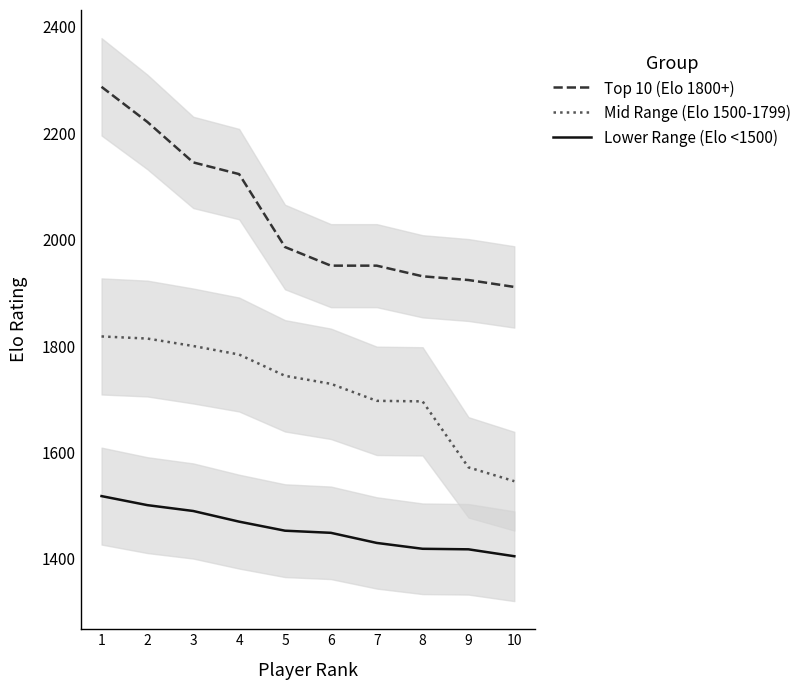

Which series has the largest total across all categories?

Top 10 (Elo 1800+)